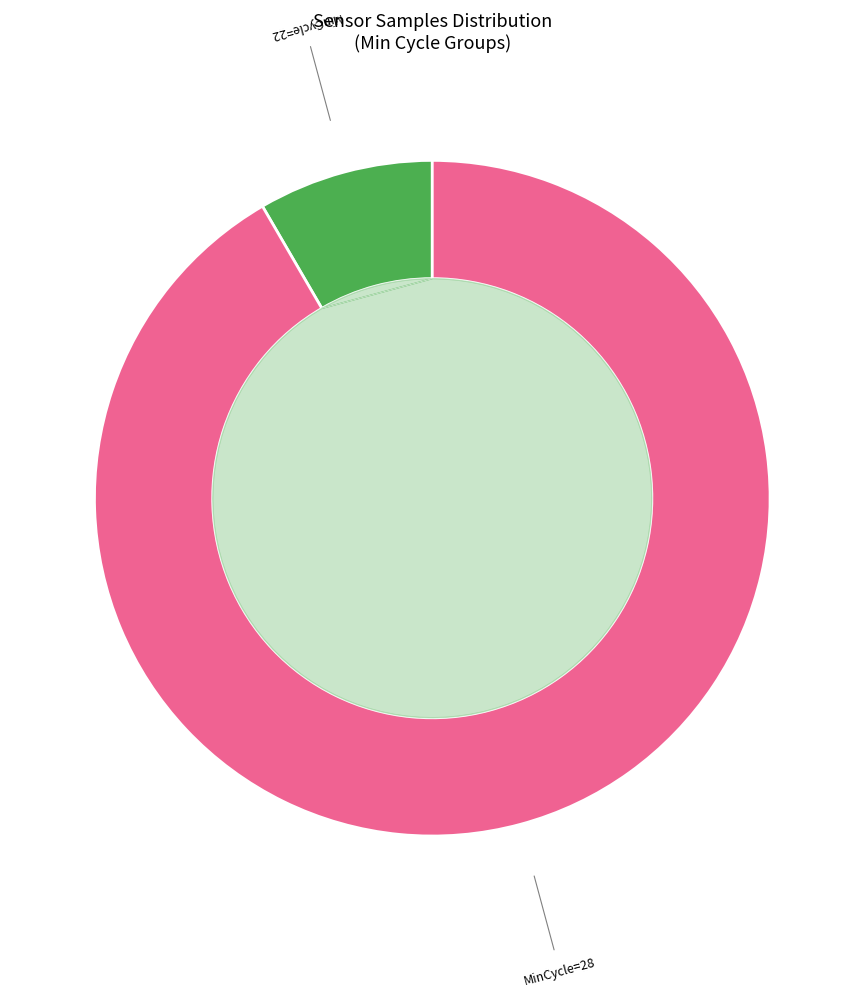

What percentage do 28 and 28 together represent?

16.7%